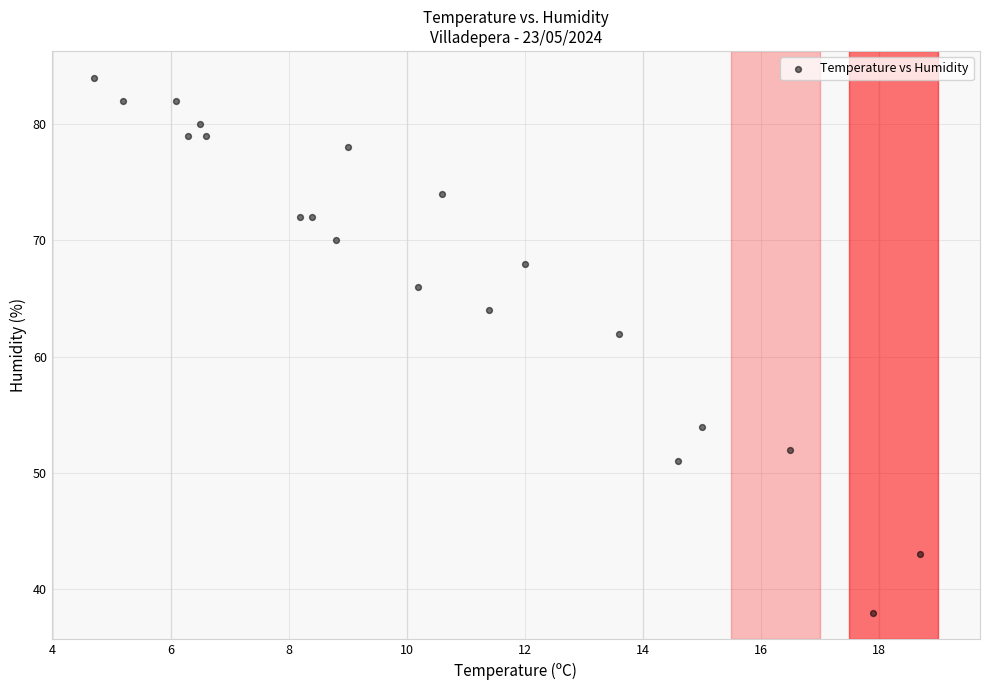

What is the range of Y values (max minus min)?

46